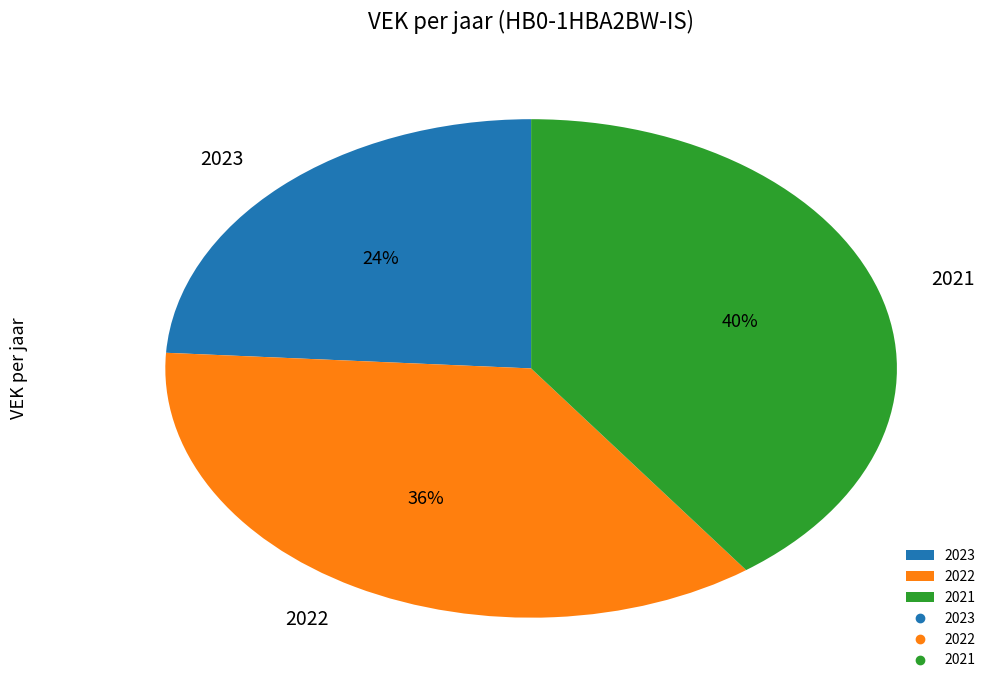

Rank the categories by value from lowest to highest.

2023, 2022, 2021